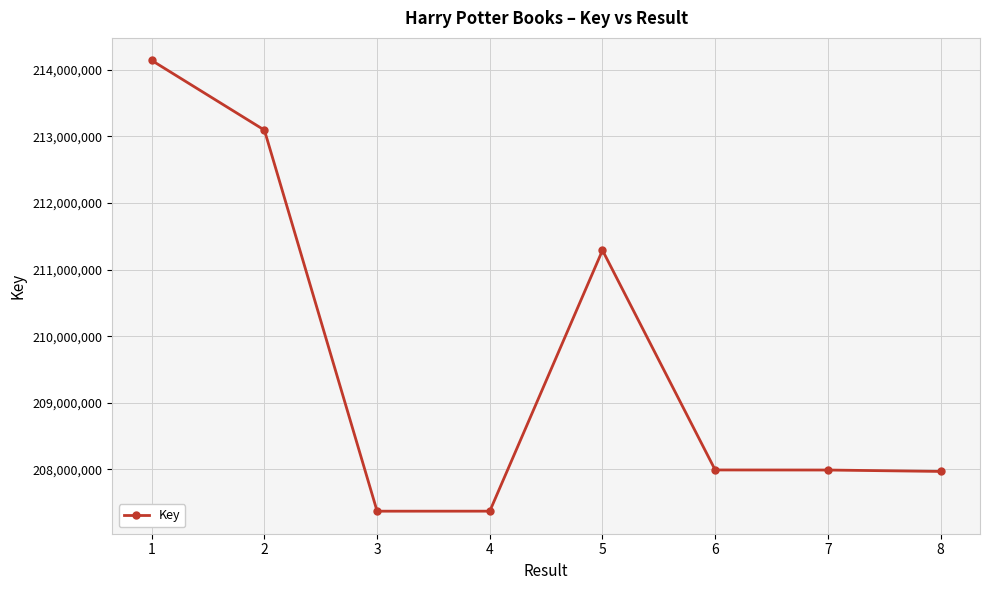

What is the sum of all values?

1677226036